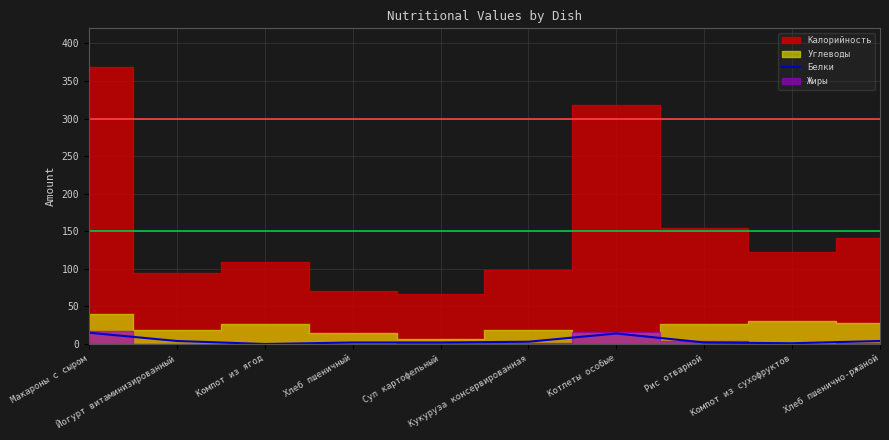

Between Компот из сухофруктов and Кукуруза консервированная, which is larger?

Кукуруза консервированная